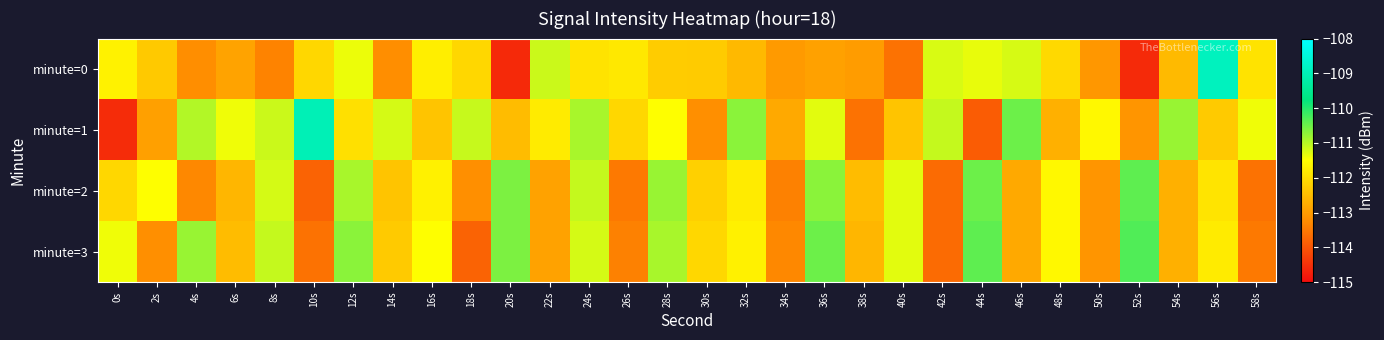

List the series in order of their overall mean, highest first.

minute=1, minute=3, minute=2, minute=0